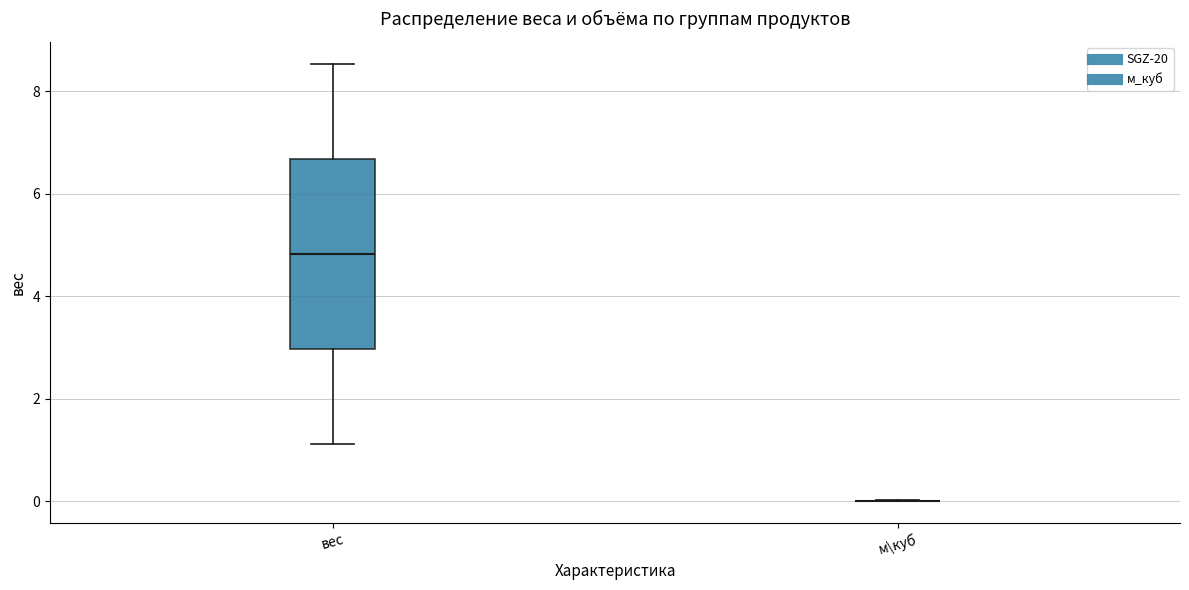

Which box is the tallest, from its lower edge to its upper edge?

вес